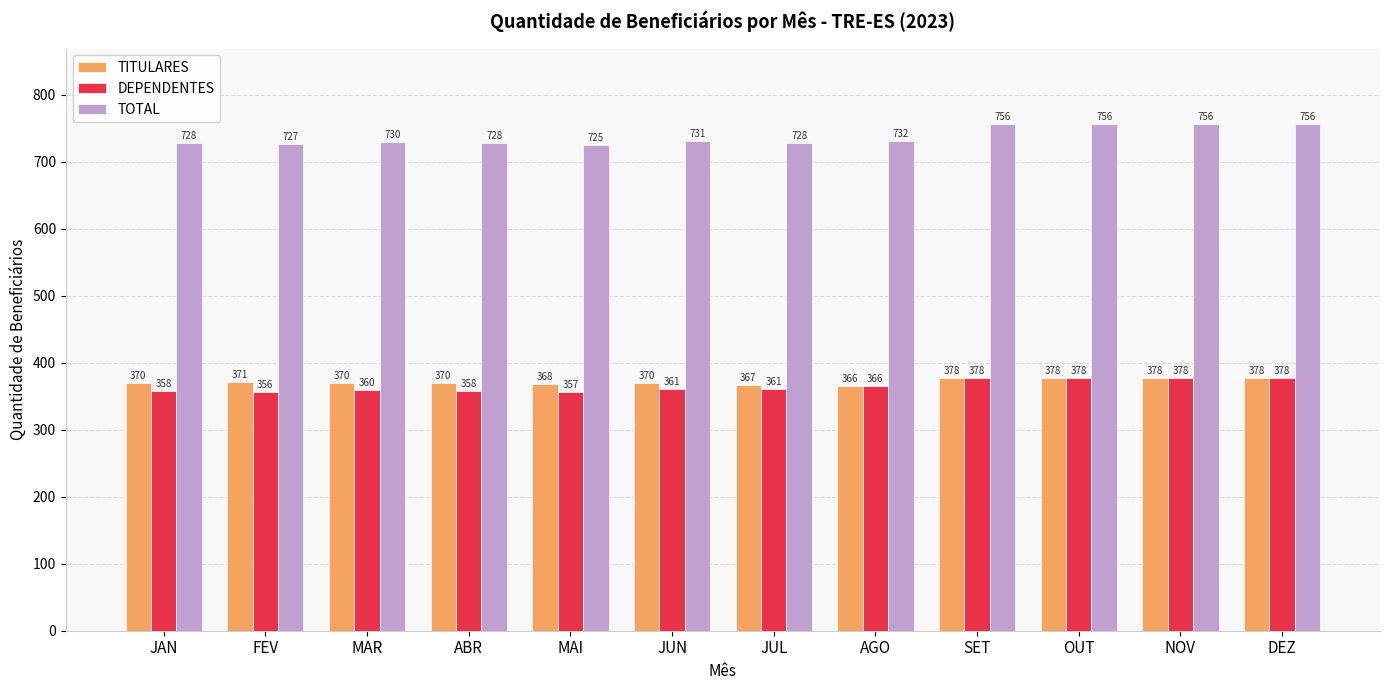

Reading left to right, transcribe all the data shown in this chart.

TITULARES: 370	371	370	370	368	370	367	366	378	378	378	378
DEPENDENTES: 358	356	360	358	357	361	361	366	378	378	378	378
TOTAL: 728	727	730	728	725	731	728	732	756	756	756	756